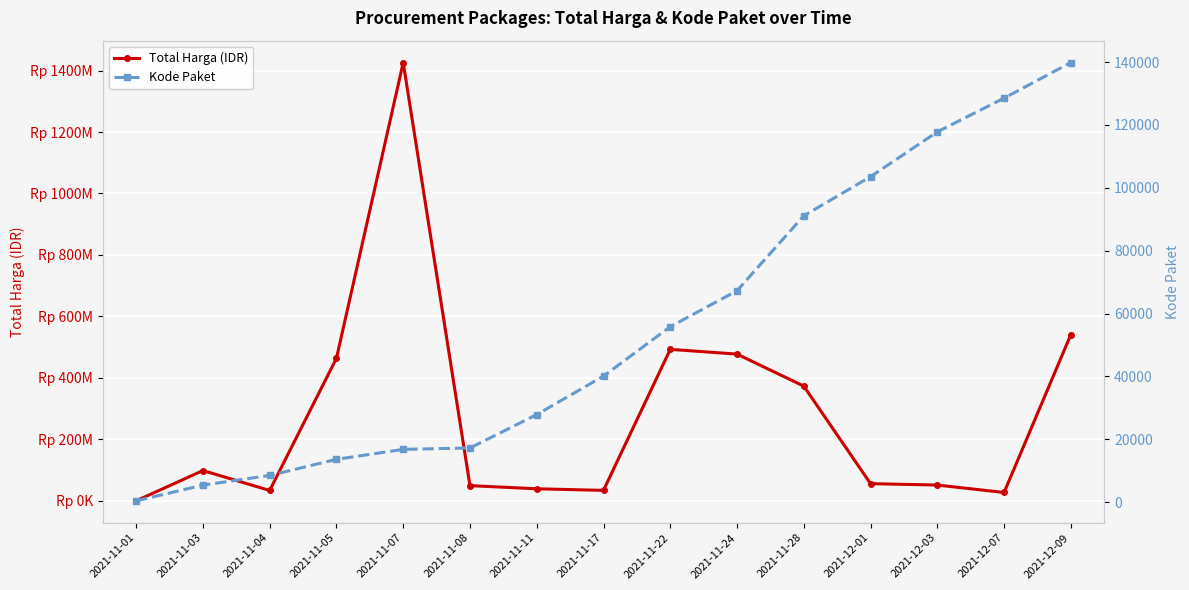

What is the average value of the Total Harga (IDR) series?

277778601